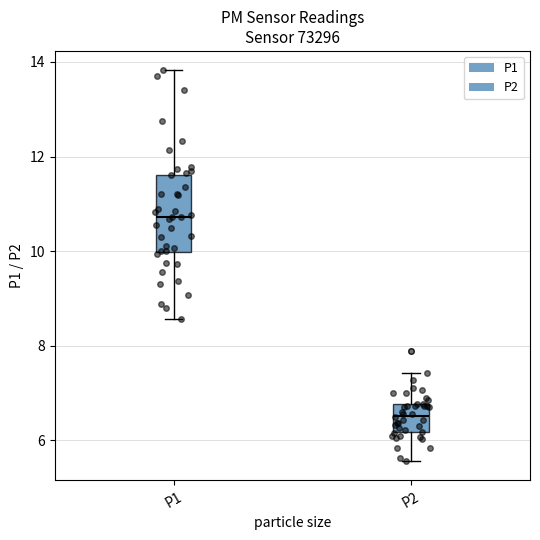

Reading left to right, read every box against the y-axis: the position of its median line, the range the box covers, and the ends of its whiskers. The values are not printed on the chart, so give them approximately, as read against the axis.

P1: median 10.8, box 10.0 to 11.6, whiskers 8.6 to 13.8
P2: median 6.6, box 6.2 to 6.8, whiskers 5.6 to 7.4